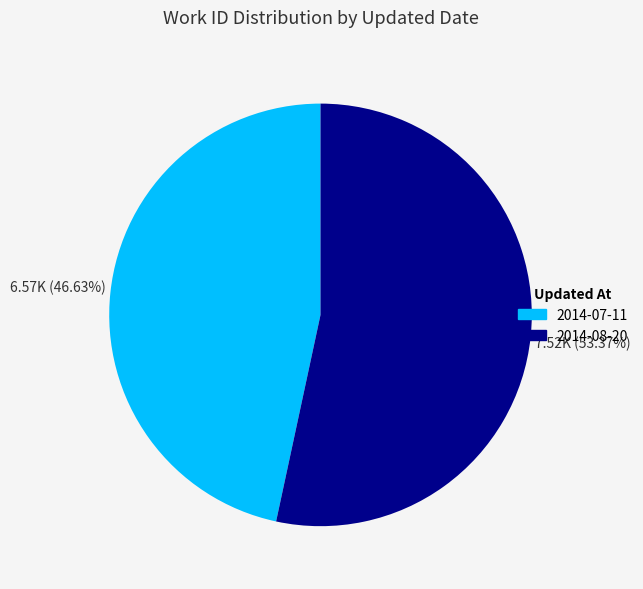

True or false: 2014-07-11 accounts for 37% of the total.

False